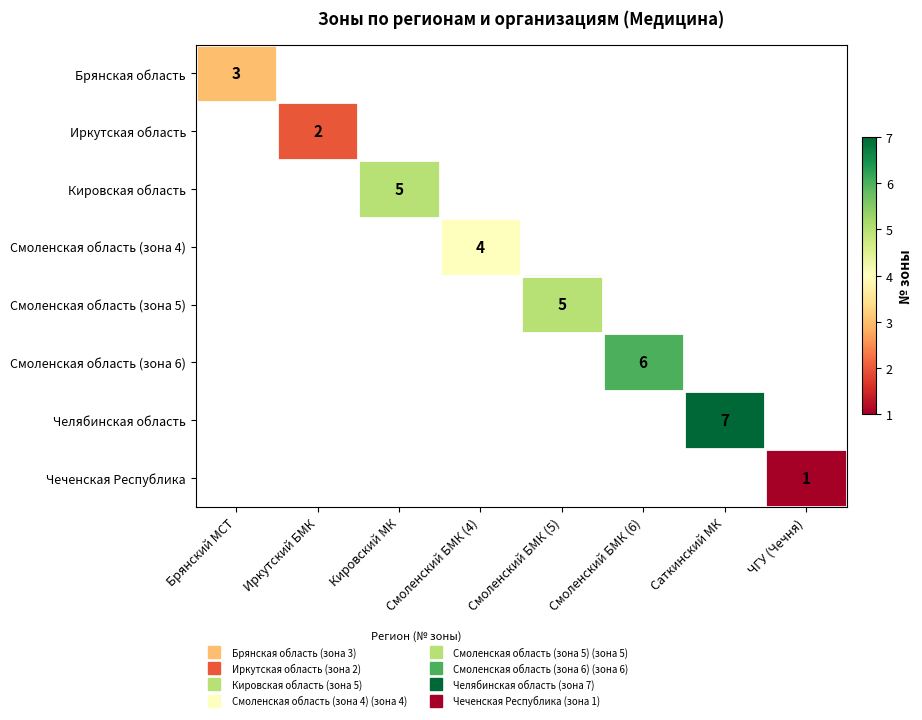

Count the number of categories in the chart.

8